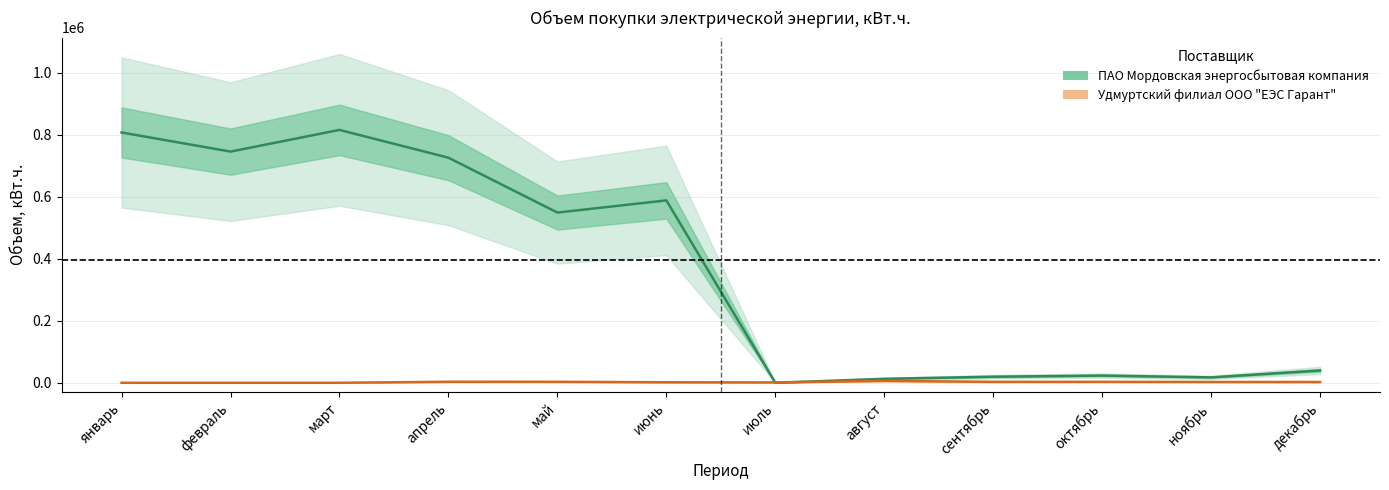

What is the difference between the highest and lowest values at август?

6685